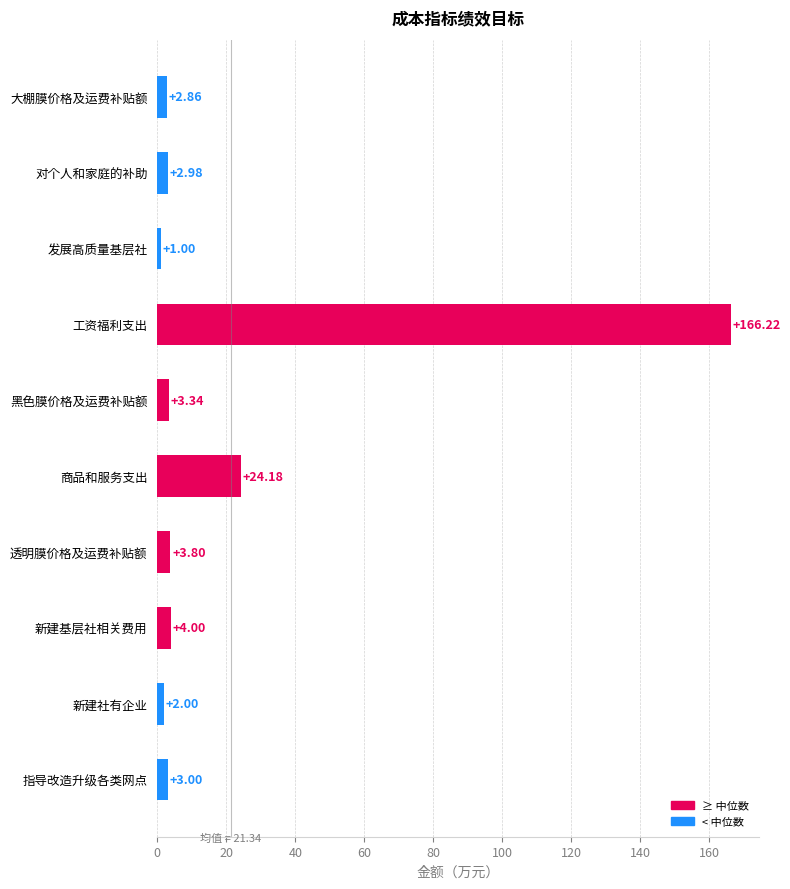

The value at 工资福利支出 is 166.2. True or false?

True